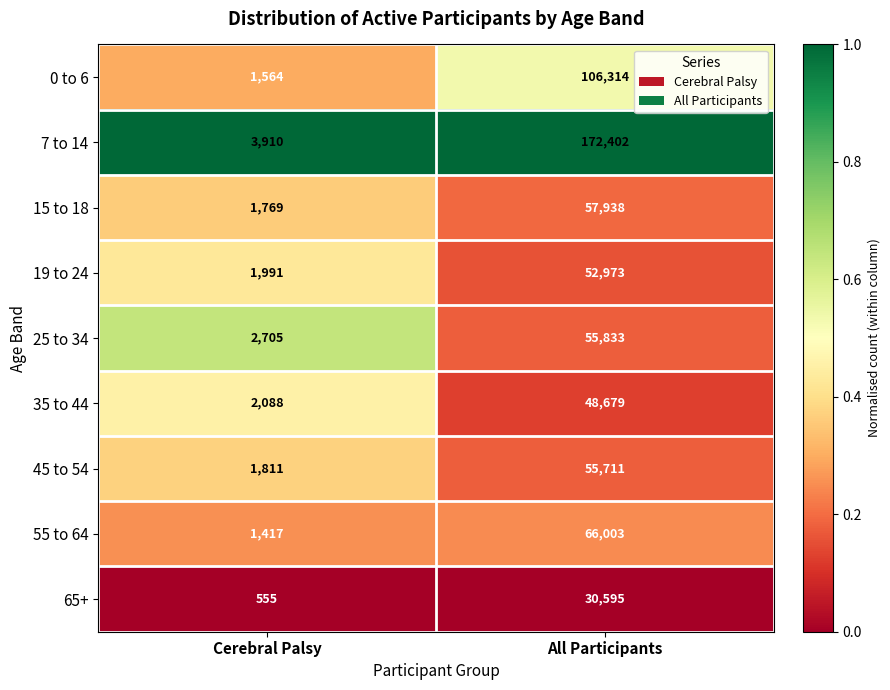

What is the maximum value shown in the chart?

172402